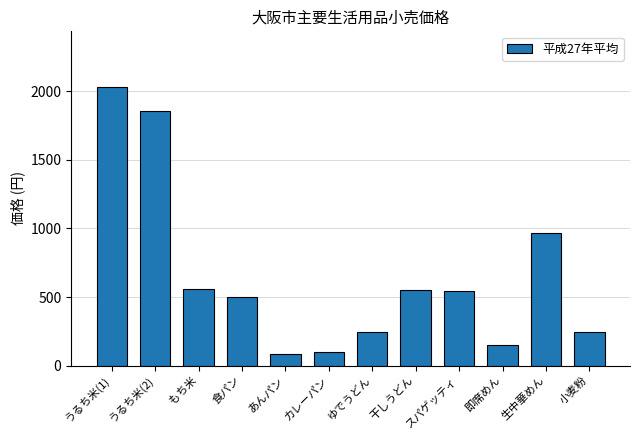

What is the change in value from 食パン to 即席めん?

-350